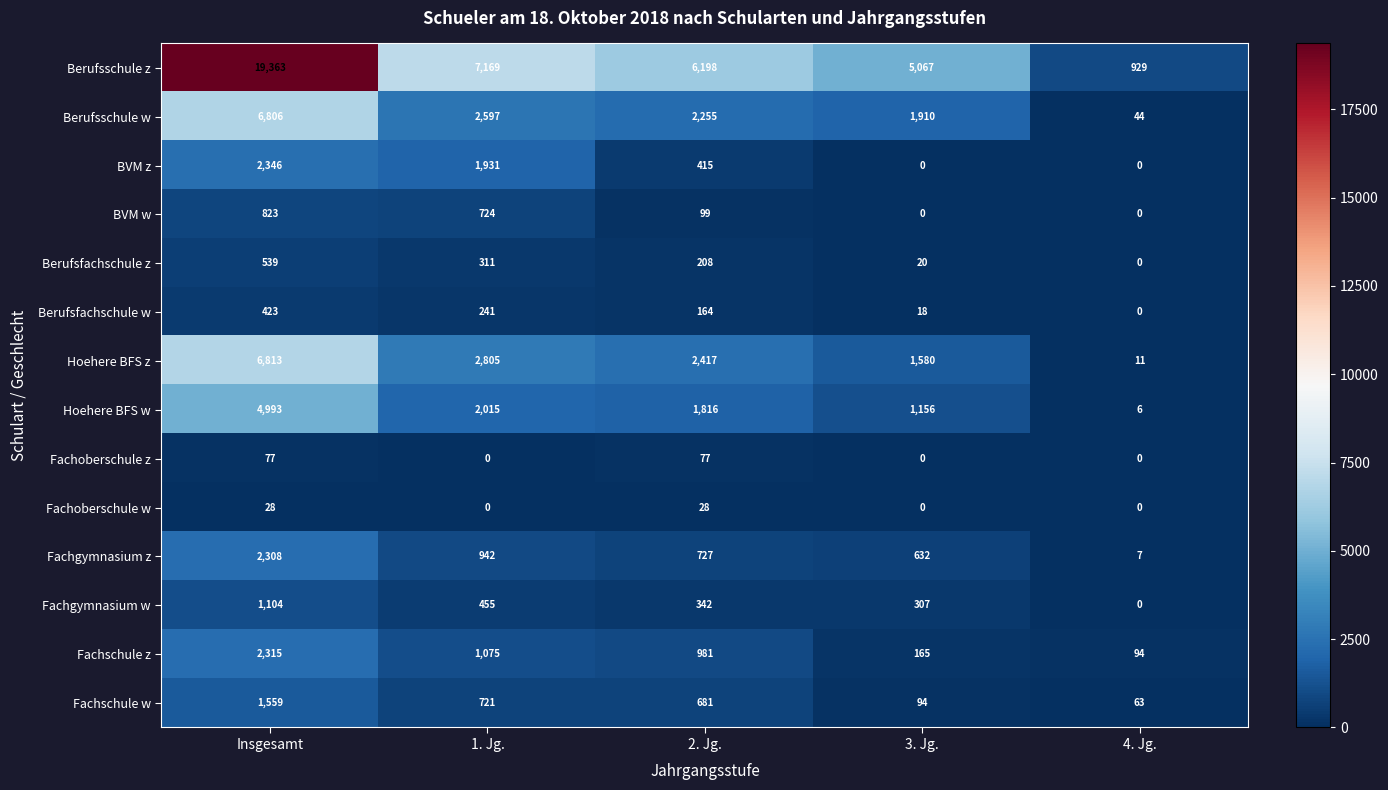

Read the Fachschule w value at 4. Jg..

63